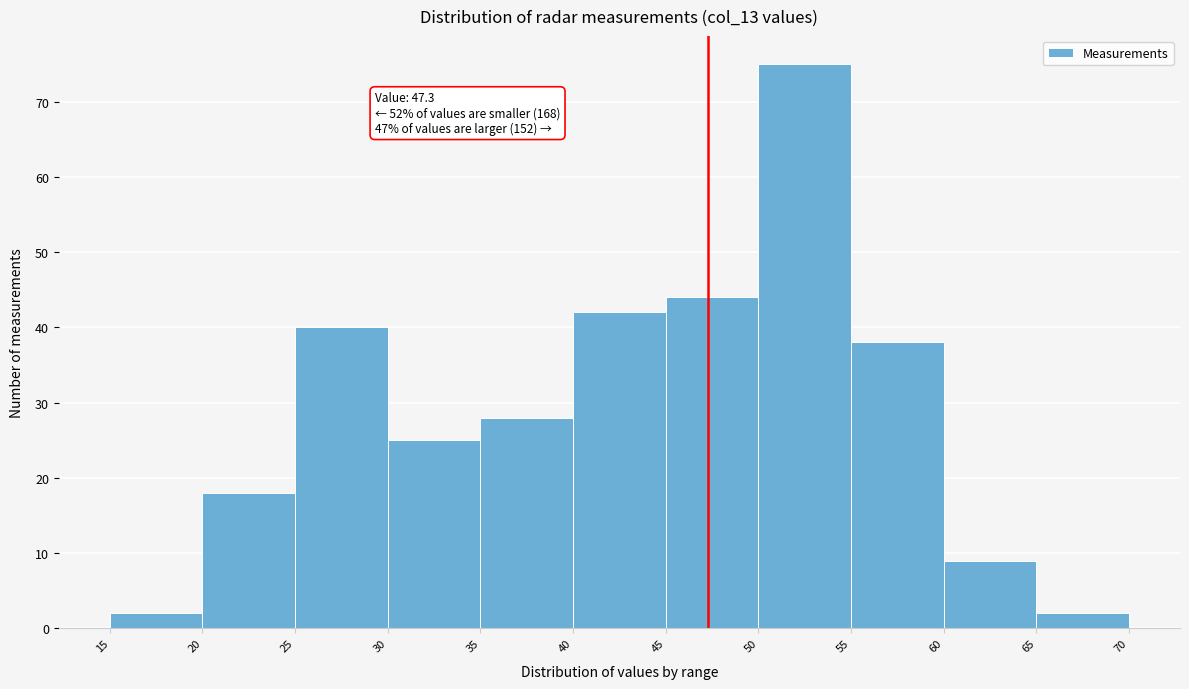

Over which range of the x-axis is the bar tallest?

50 to 55